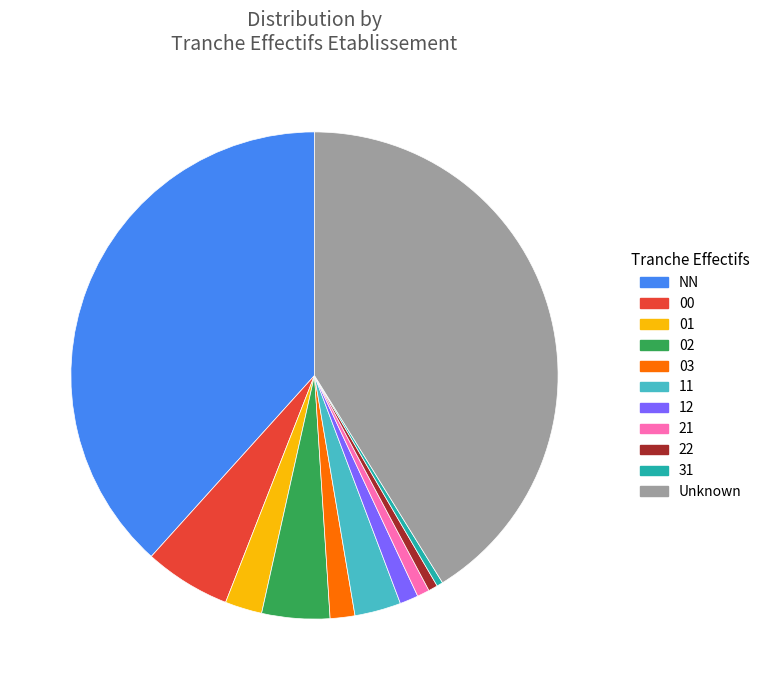

Count the number of slices in the pie.

11